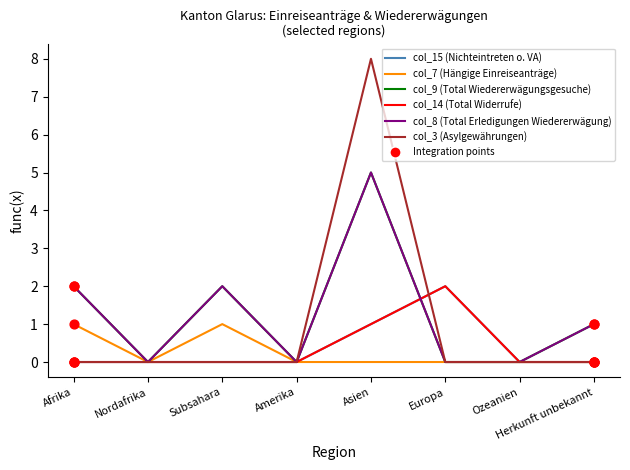

Is this an area chart (filled region under the line)?

No